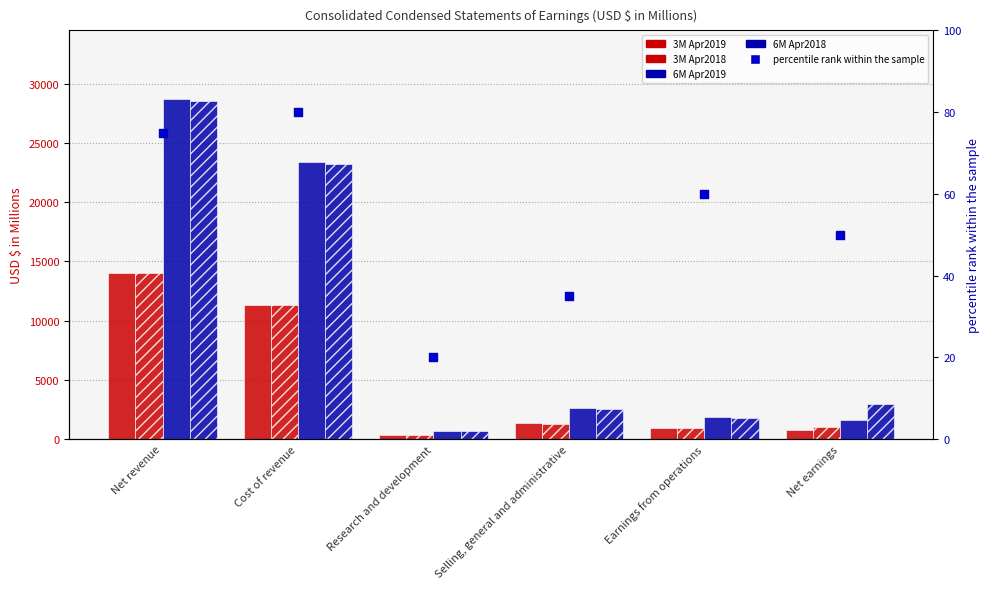

What is the total value across all series at Selling, general and administrative?

7826